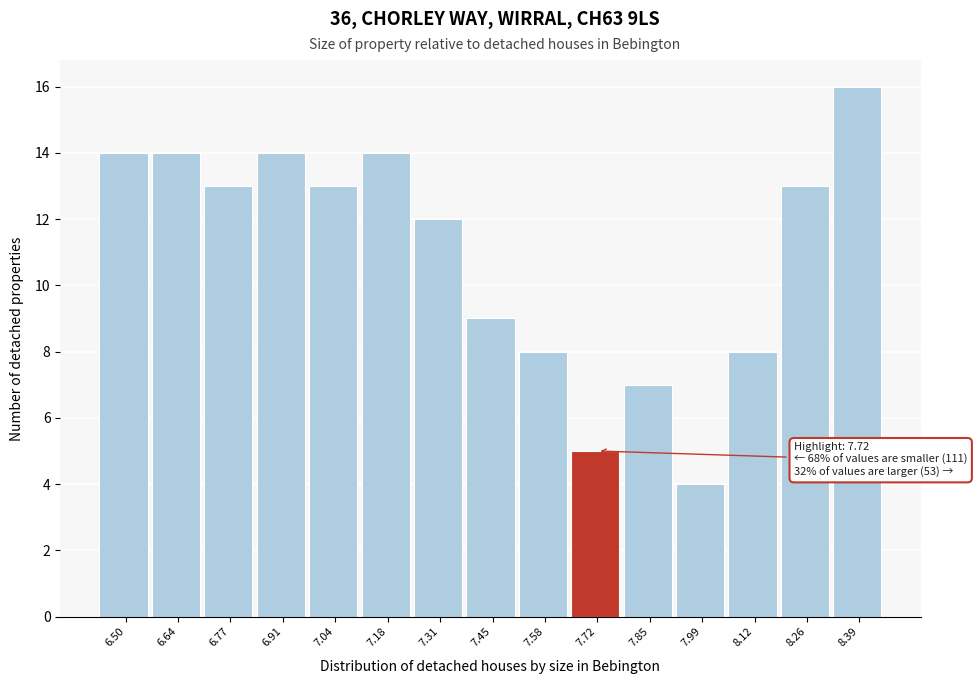

Reading left to right, extract all data points from this chart.

6.50=14	6.64=14	6.77=13	6.91=14	7.04=13	7.18=14	7.31=12	7.45=9	7.58=8	7.72=5	7.85=7	7.99=4	8.12=8	8.26=13	8.39=16